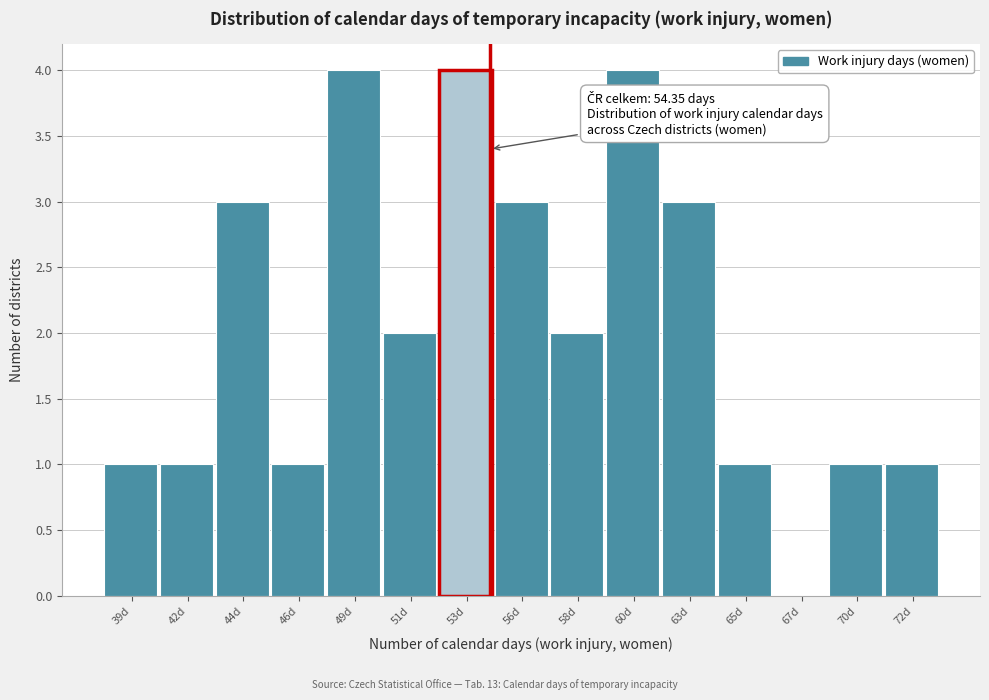

Reading left to right, list all the values displayed in this chart.

39d=1	42d=1	44d=3	46d=1	49d=4	51d=2	53d=4	56d=3	58d=2	60d=4	63d=3	65d=1	67d=0	70d=1	72d=1